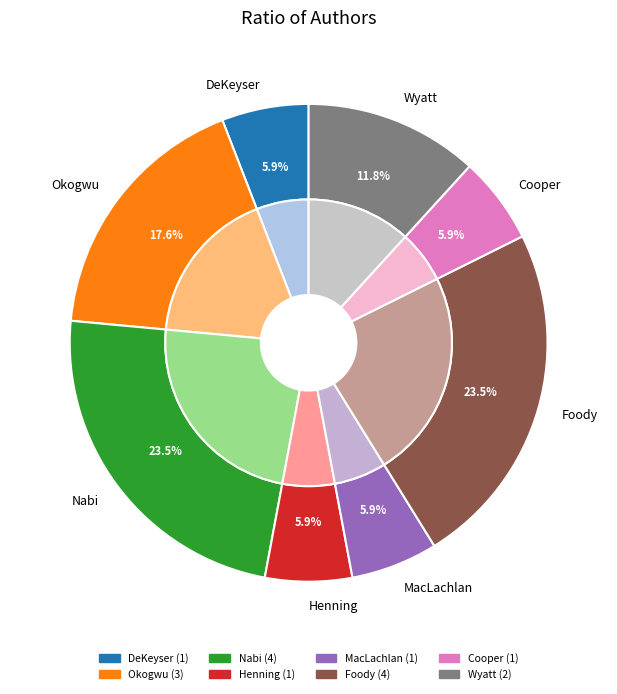

Combined, what portion of the pie is Sarah Henning (195250691) and Merrill Wyatt (179452272)?

17.6%